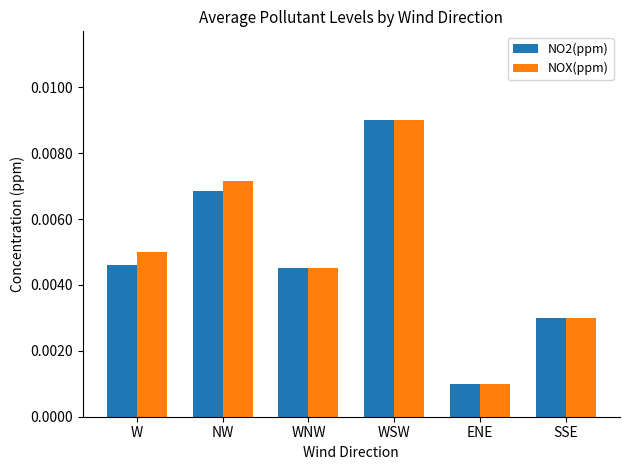

Which series changed the most between NW and WSW?

NO2(ppm)